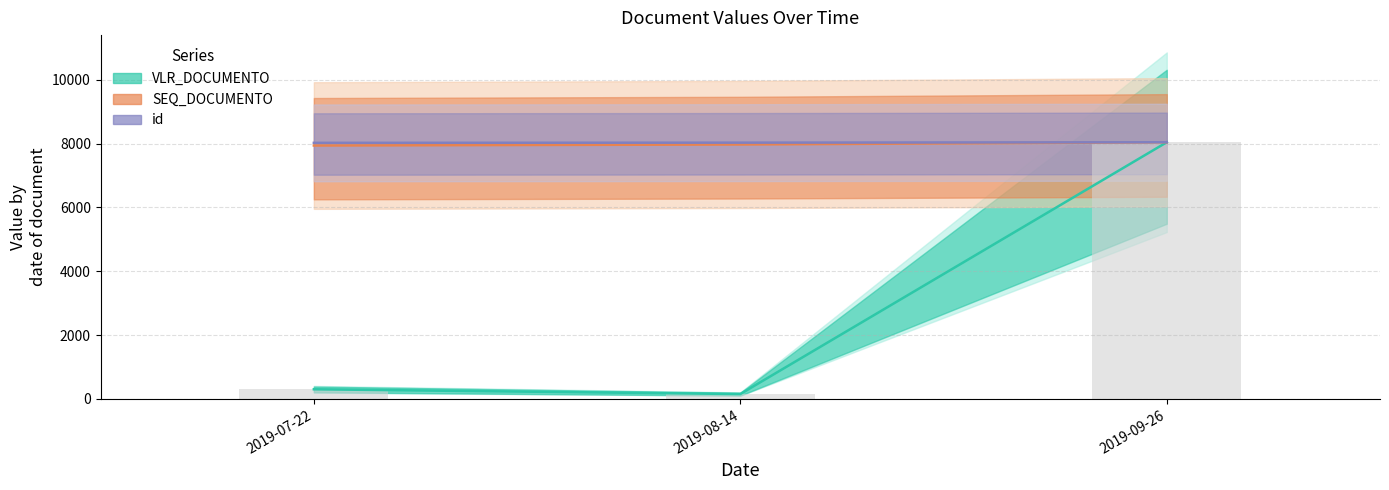

At which category is the sum across all series the highest?

2019-09-26